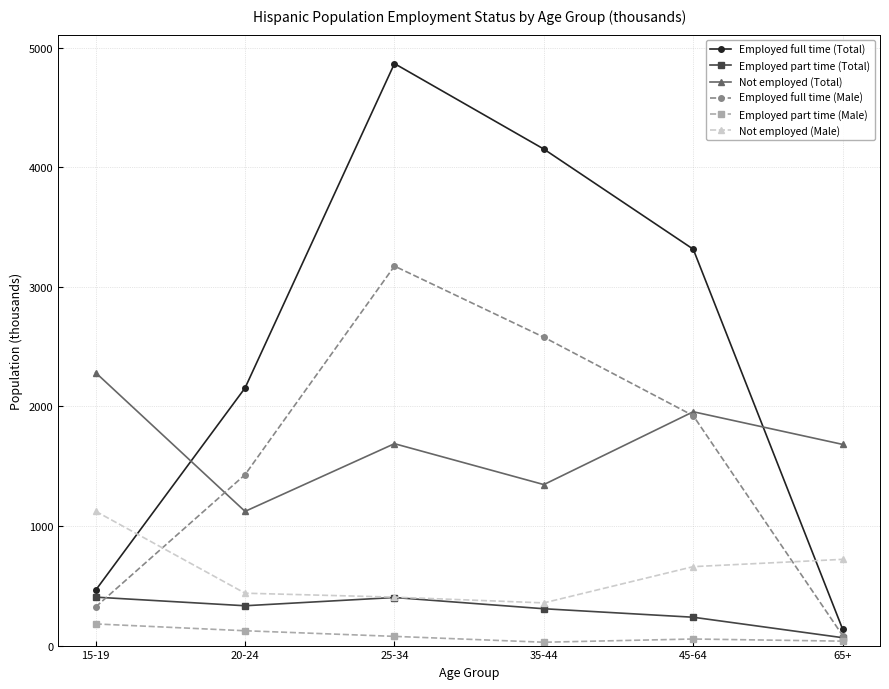

What is the maximum value shown in the chart?

4866